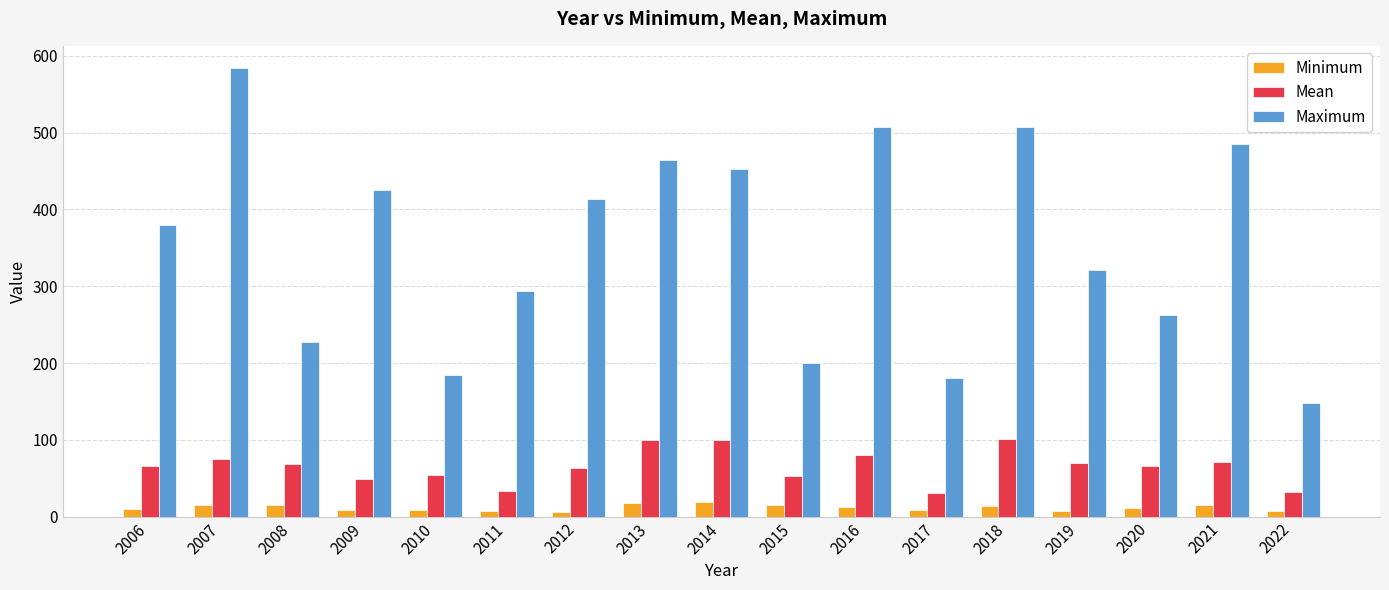

What is the sum of the Maximum values at 2021 and 2020?

748.0